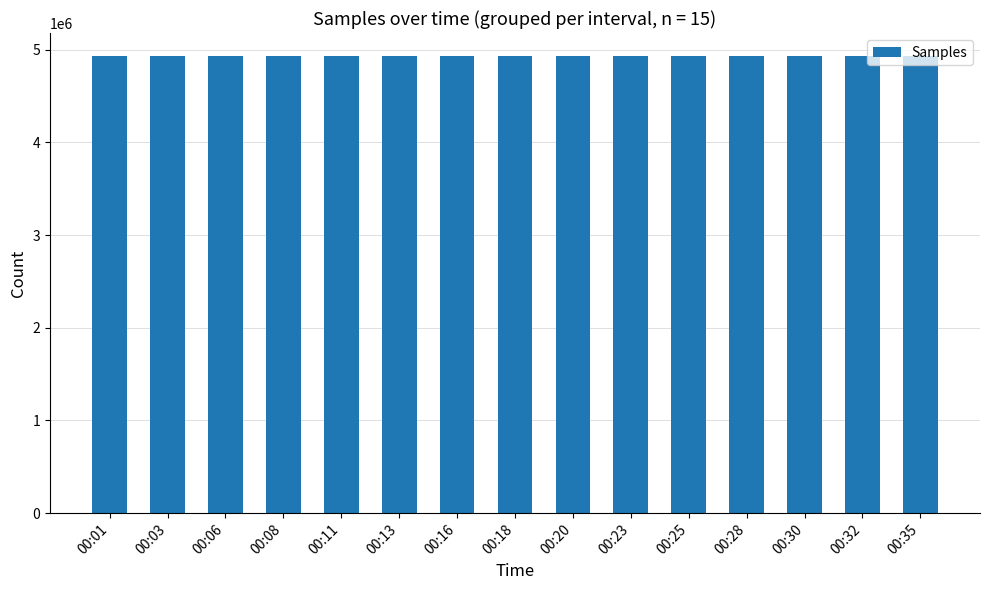

What is the ratio of the value at 00:01 to the value at 00:32?

1.0